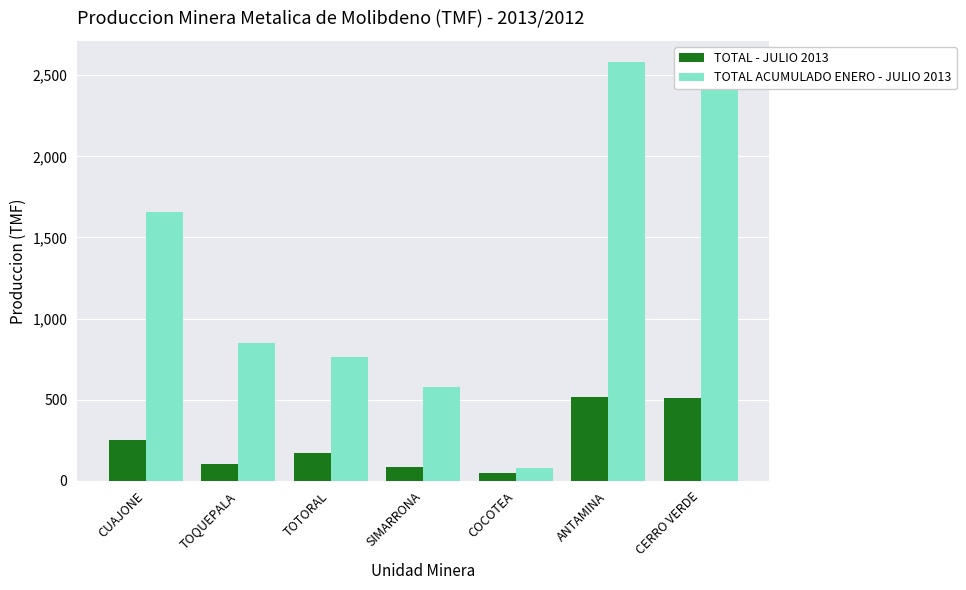

What is the greatest value displayed?

2582.6